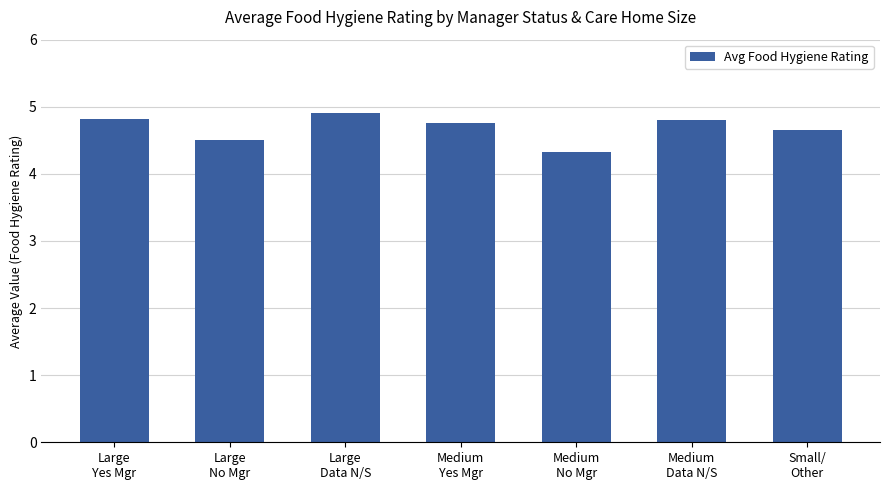

How many values are between 4 and 5?

7